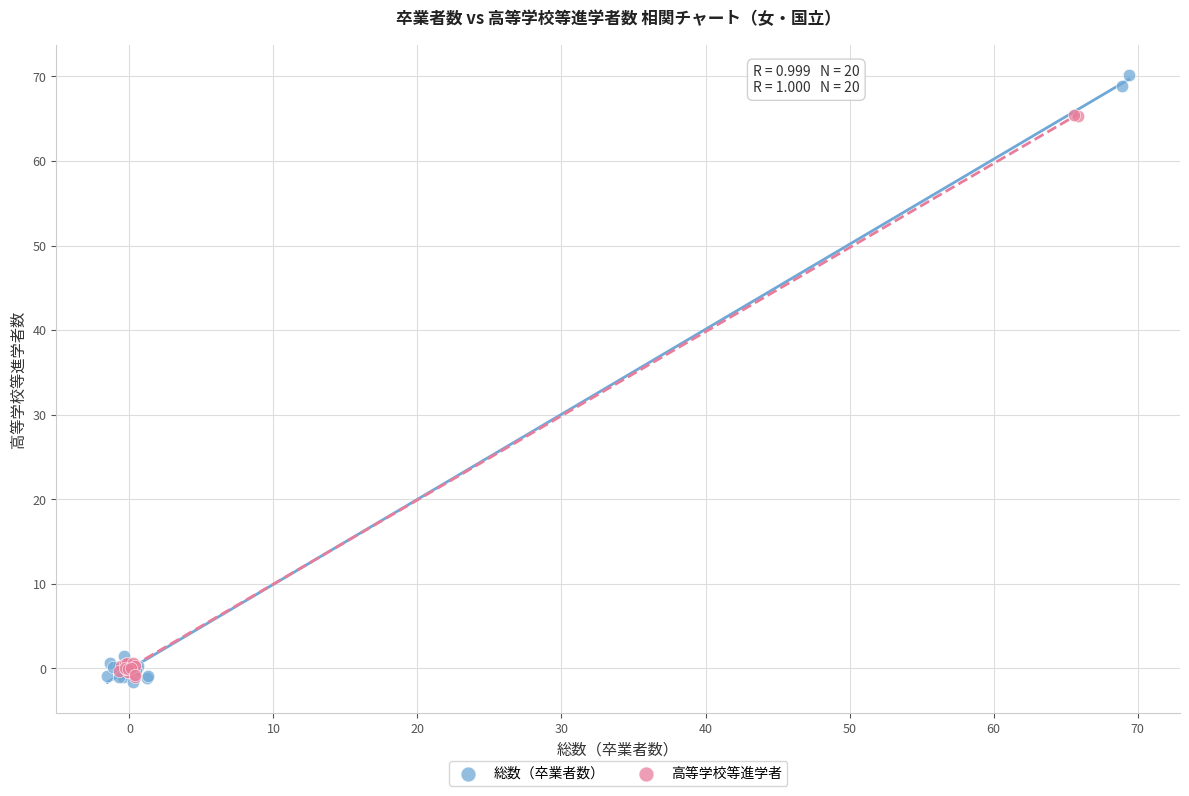

Which series has the largest Y range (max minus min)?

総数（卒業者数）